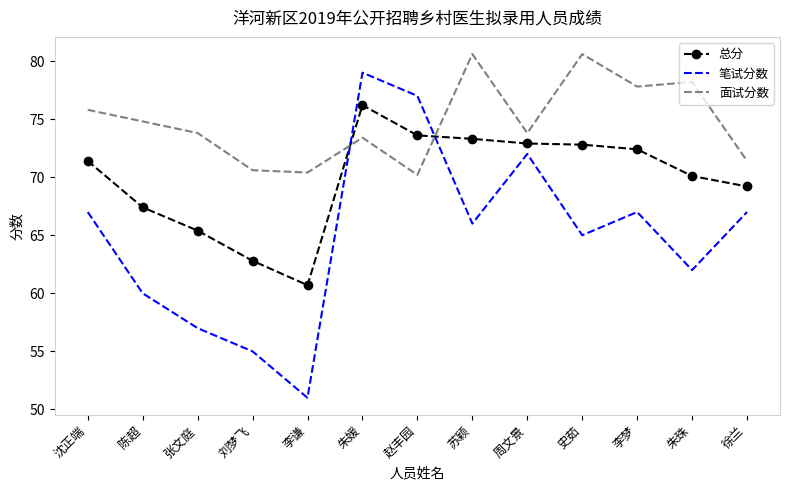

What is the difference between the highest and lowest values at 史茹?

15.6